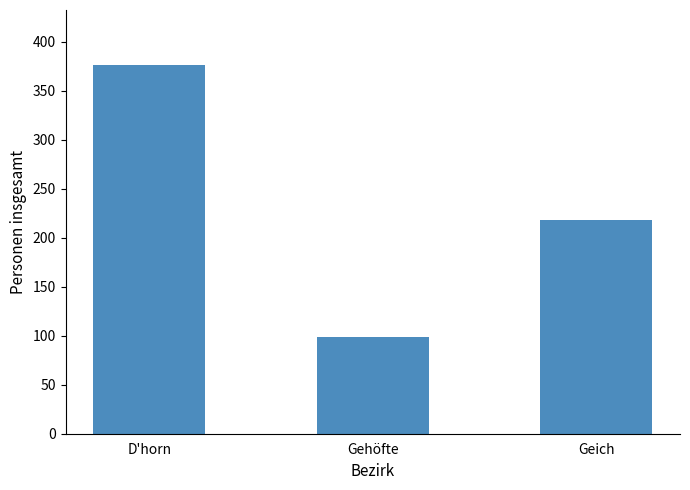

What is the average value?

231